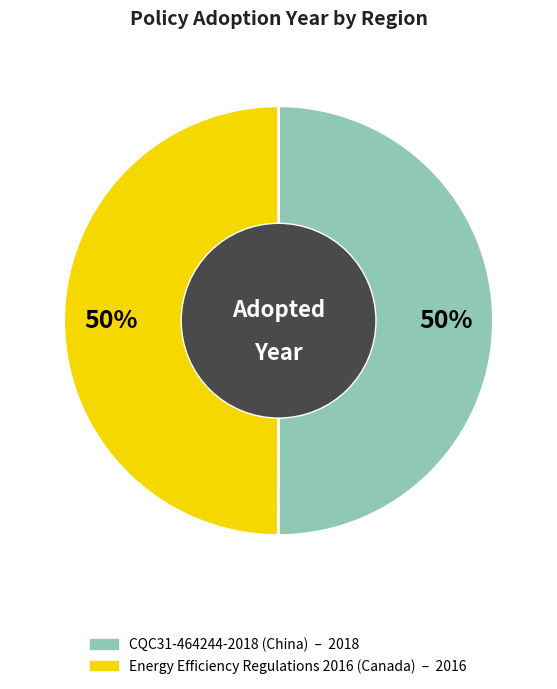

What percentage is the CQC31-464244-2018 (China) slice, to the nearest percent?

50%